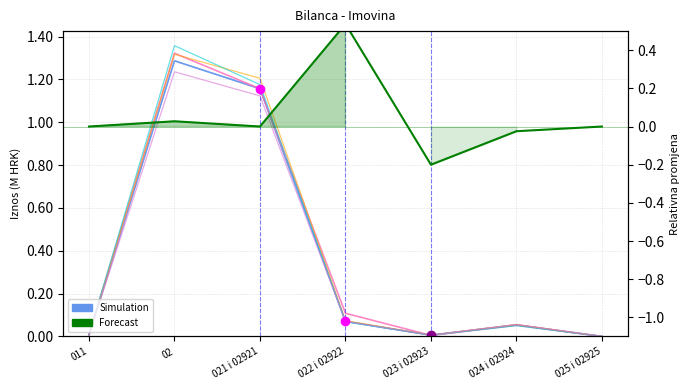

What is the label of the 1st point from the right?

025 i 02925